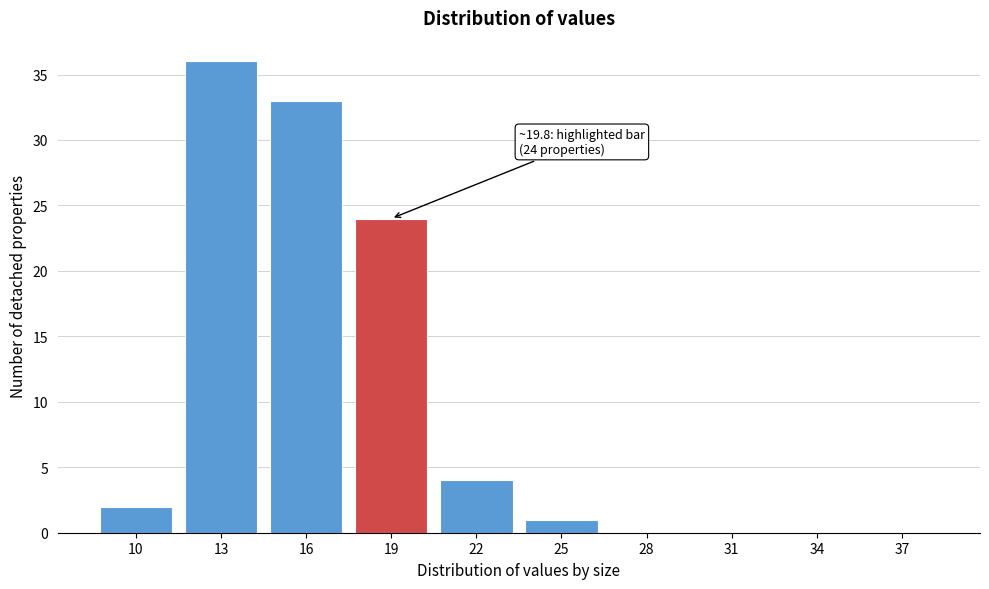

Reading left to right, extract all data points from this chart.

10=2	13=36	16=33	19=24	22=4	25=1	28=0	31=0	34=0	37=0